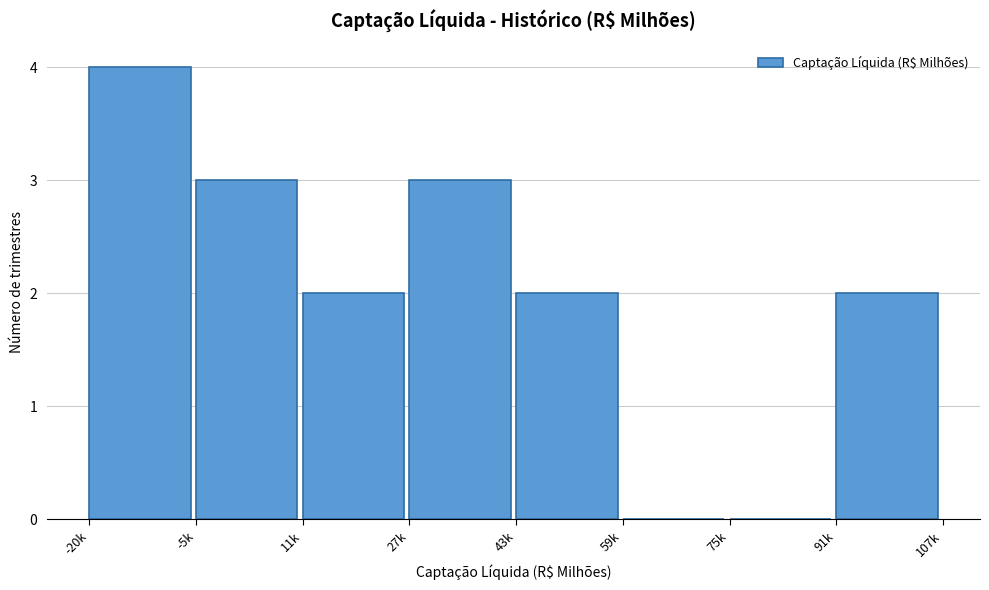

Reading left to right, transcribe all the data shown in this chart.

-20k=4	-5k=3	11k=2	27k=3	43k=2	59k=0	75k=0	91k=2